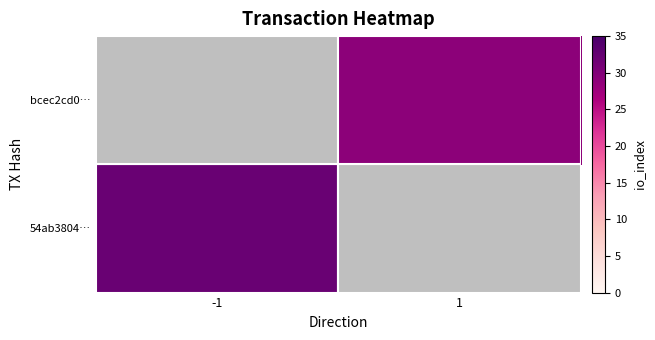

At how many categories does at least one series exceed 30?

1